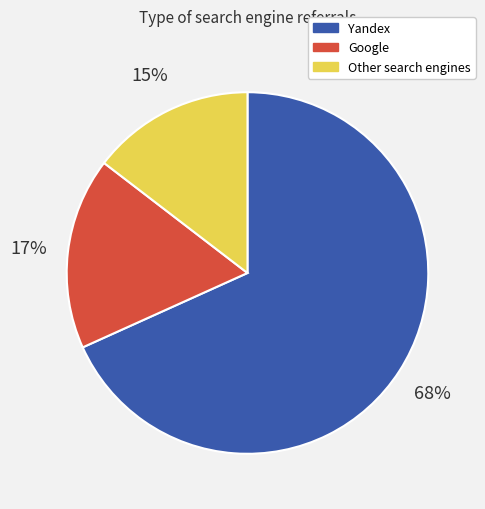

Is there any slice that represents more than half of the pie?

Yes